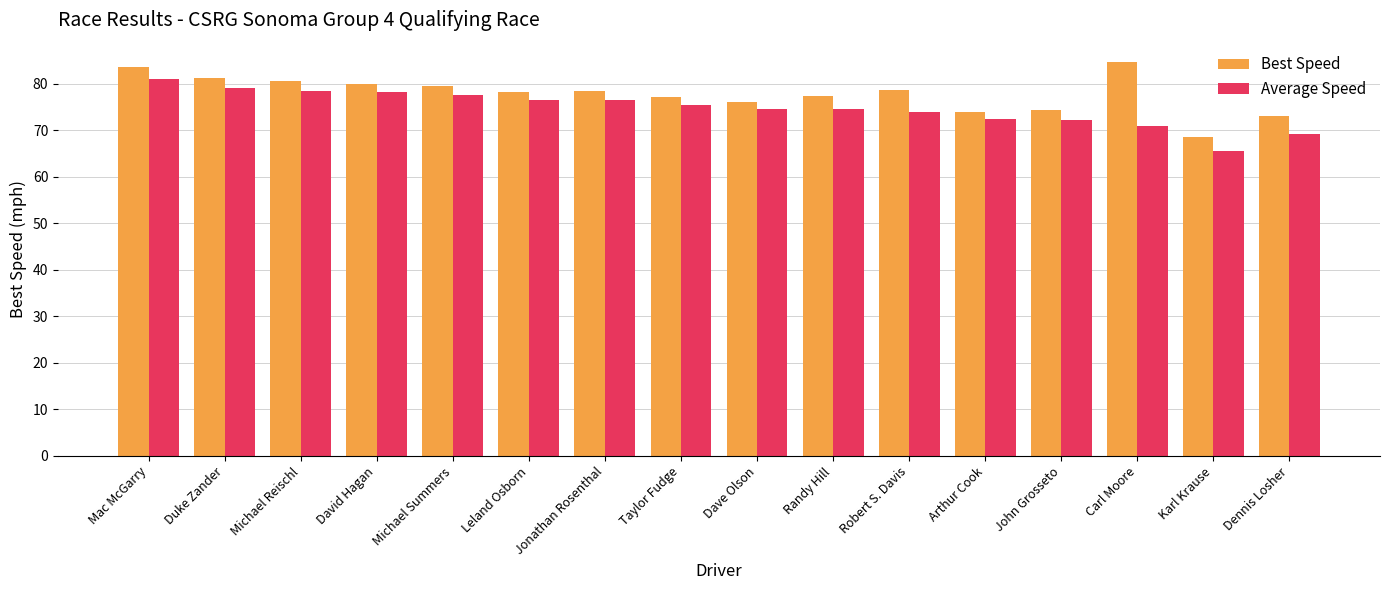

What is the value of the Average Speed bar at the 16th from the left?

69.2